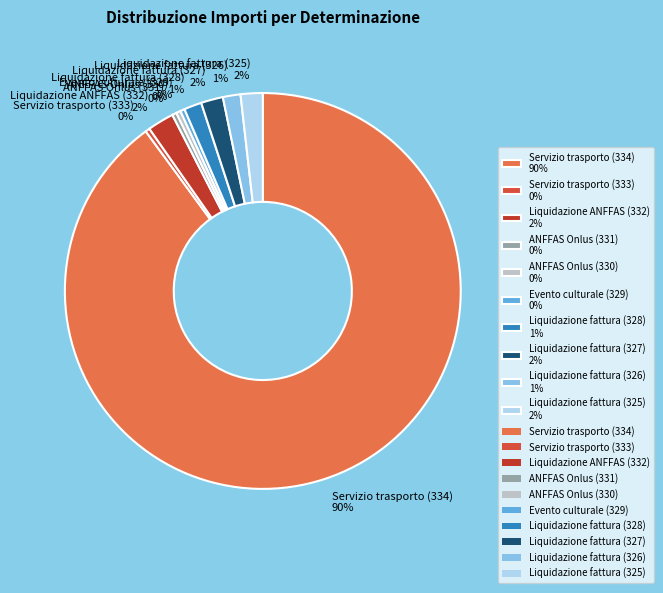

The Evento culturale (329) slice represents 0% of the pie. True or false?

True